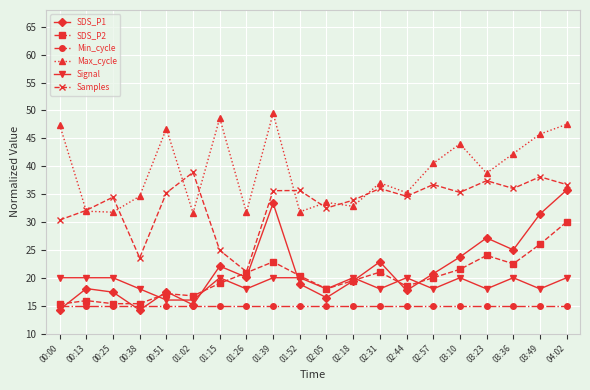

What is the label of the 5th point from the left?

00:51